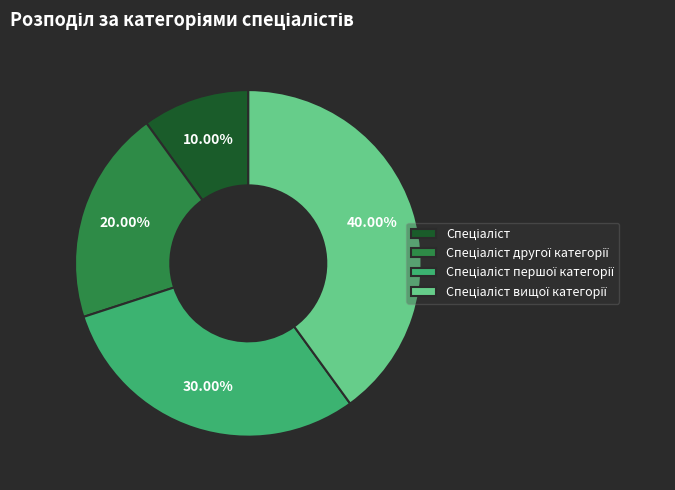

Is there a majority slice in this chart?

No